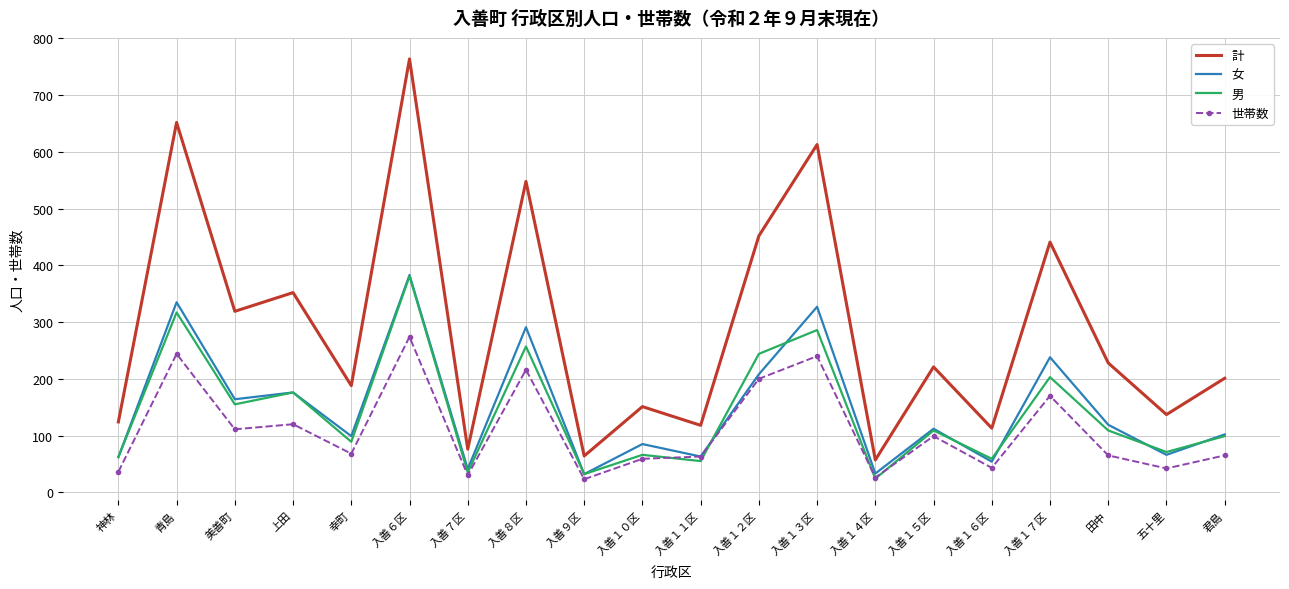

True or false: 世帯数 has more than 2 points higher than both neighbors.

True